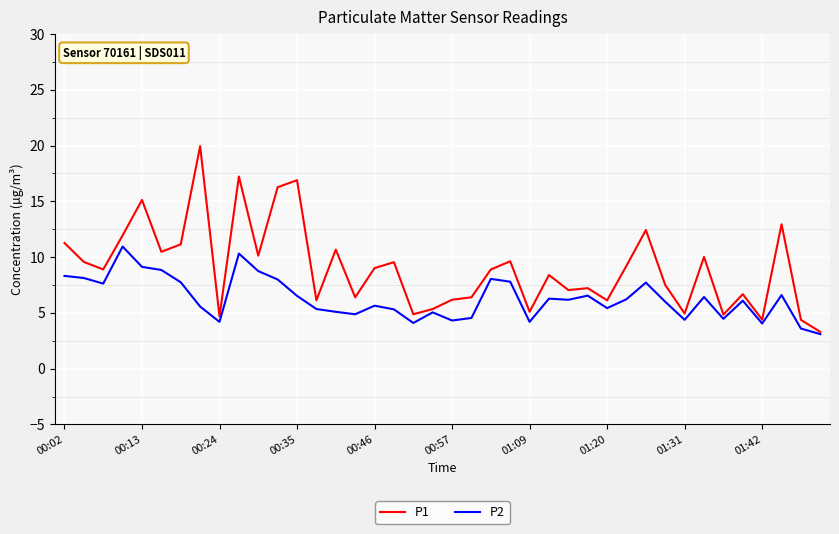

Rank the series by their maximum value, from lowest to highest.

P2, P1